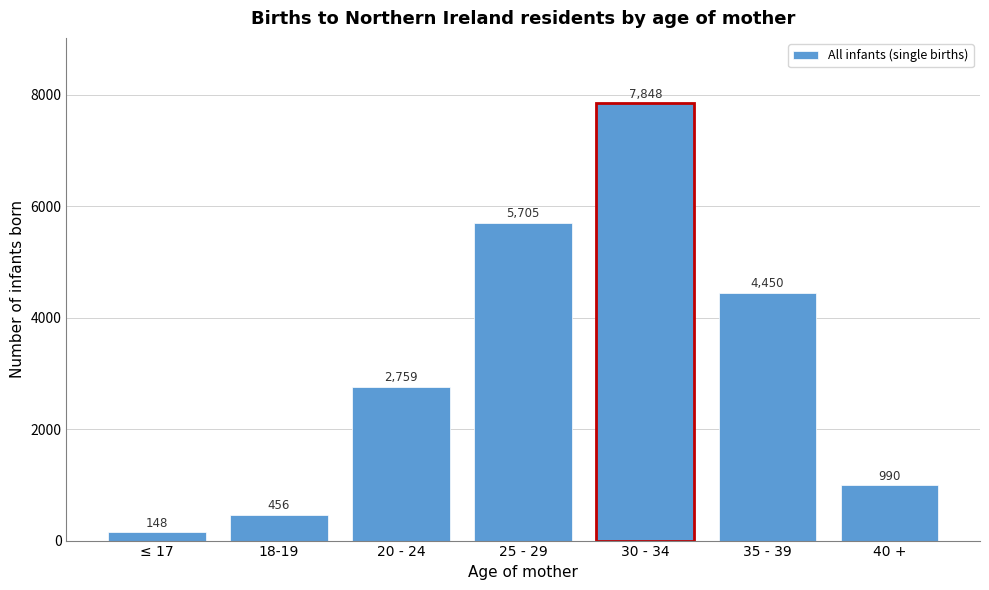

Reading right to left, what are all the values shown in this chart?

40 +=990	35 - 39=4450	30 - 34=7848	25 - 29=5705	20 - 24=2759	18-19=456	≤ 17=148